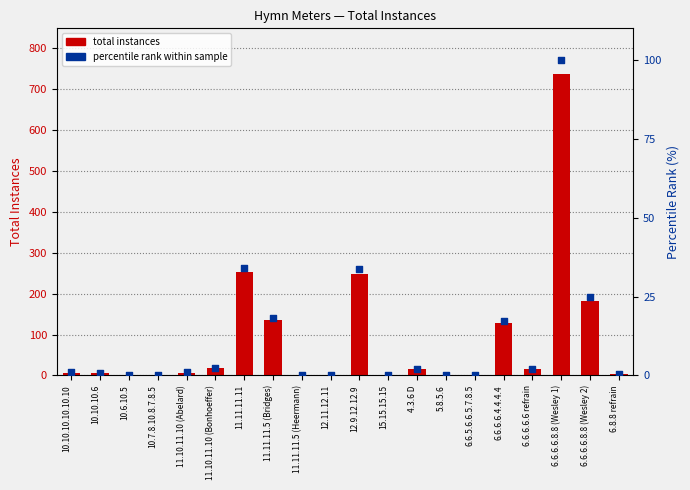

At how many categories does at least one series exceed 248?

3